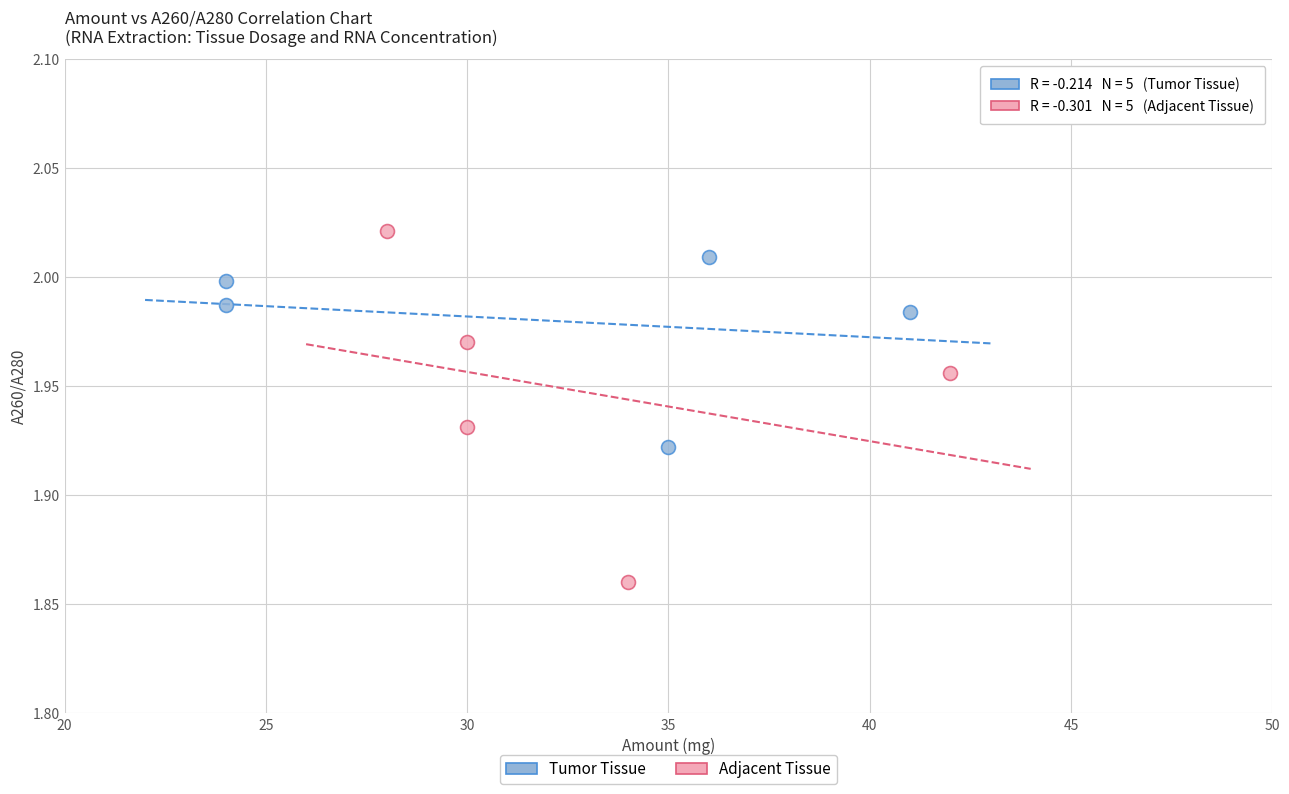

Which series reaches the minimum Y coordinate?

Adjacent Tissue